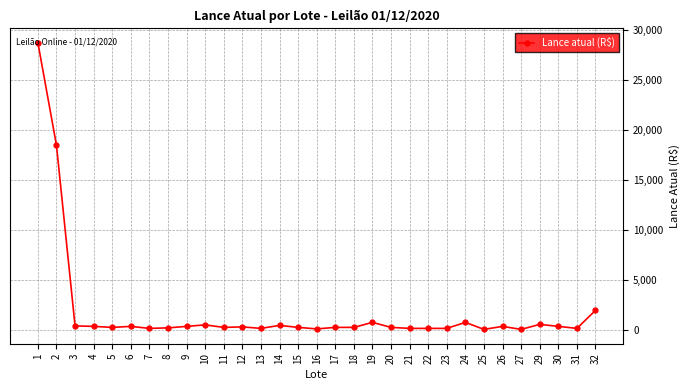

How many lines are shown in the chart?

1